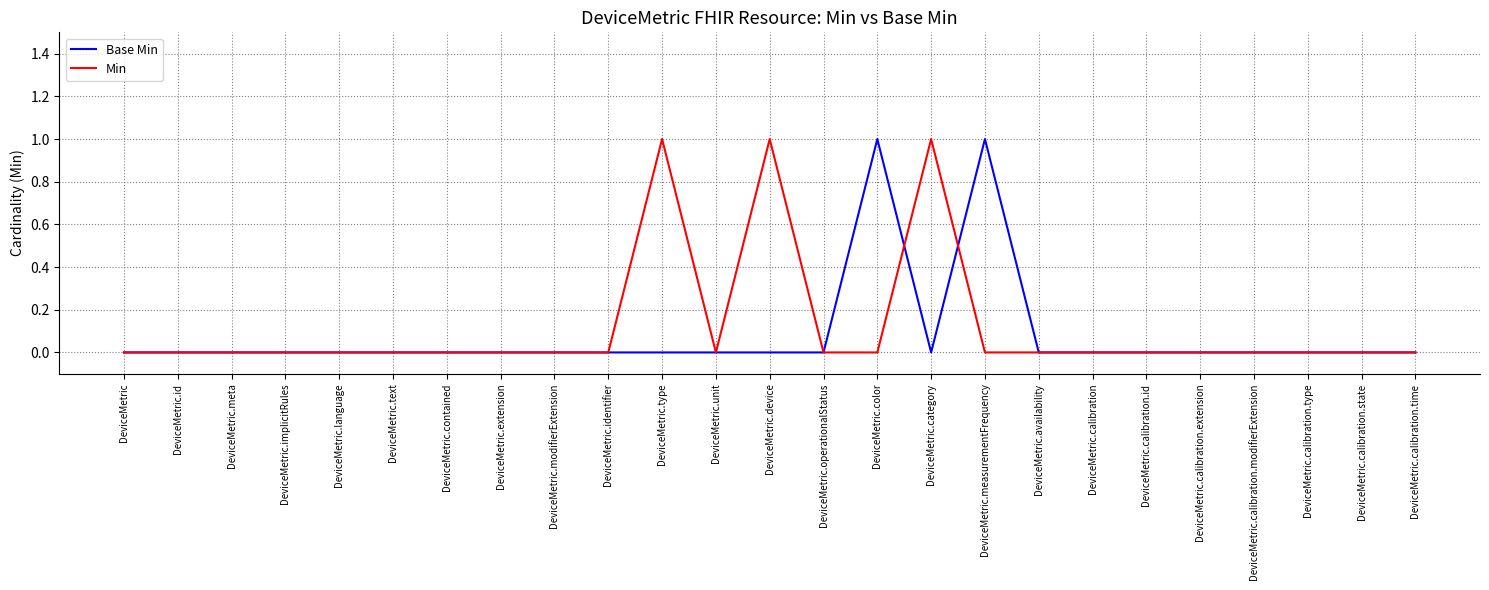

What position from the right is DeviceMetric.id?

24